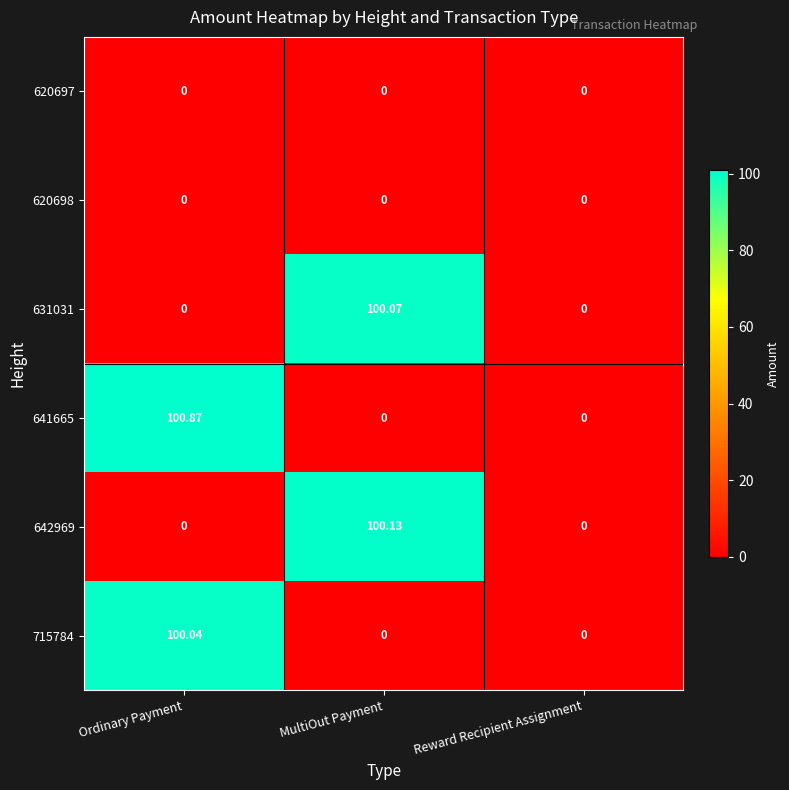

Is the value of 642969 at Reward Recipient Assignment greater than the value of 631031 at MultiOut Payment?

No